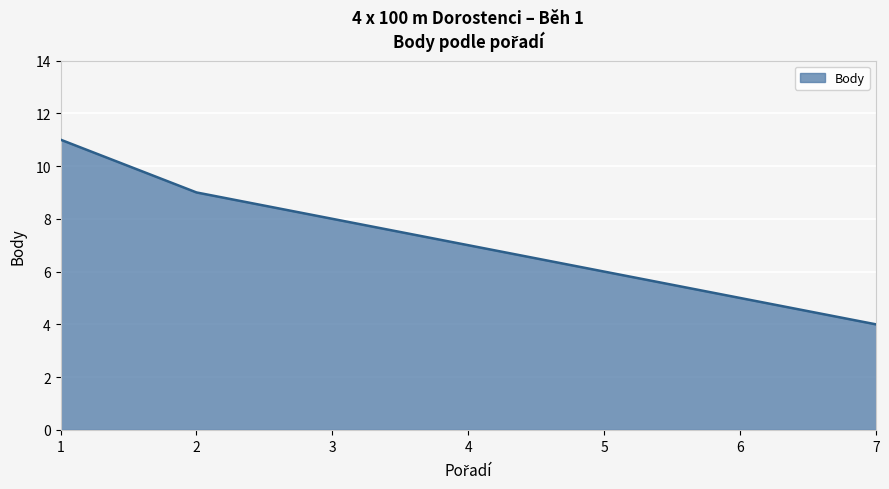

The value at 3 is 11. True or false?

False